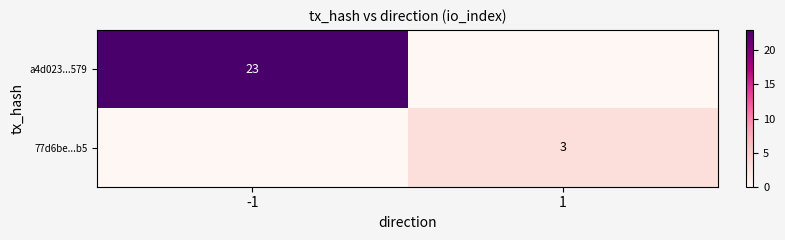

The value of 77d6be...b5 at 1 is 3. True or false?

True